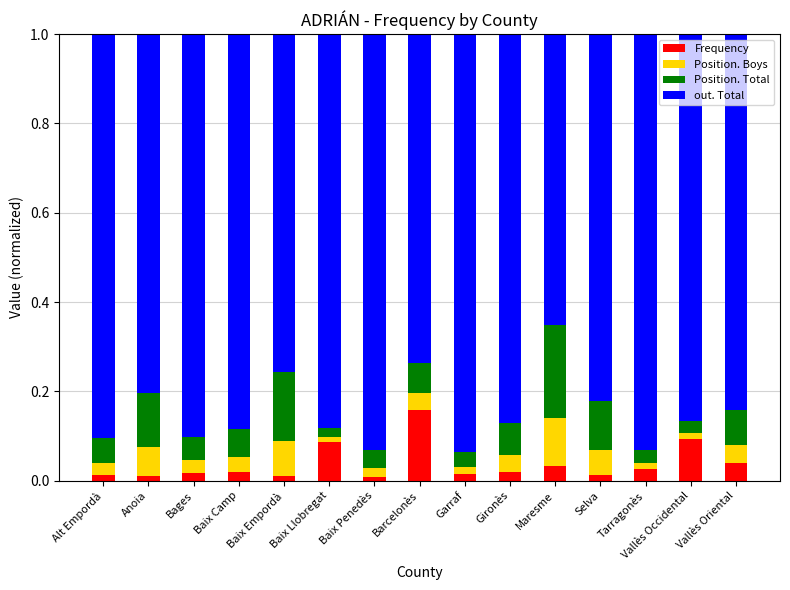

At which label does Frequency reach its peak?

Barcelonès